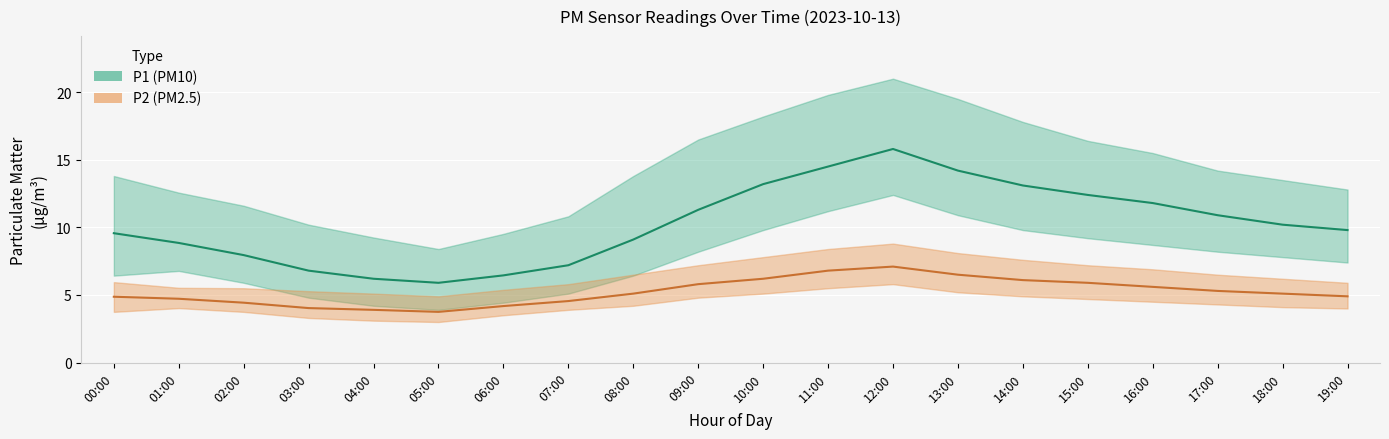

What is the highest value of the P1 series?

15.8